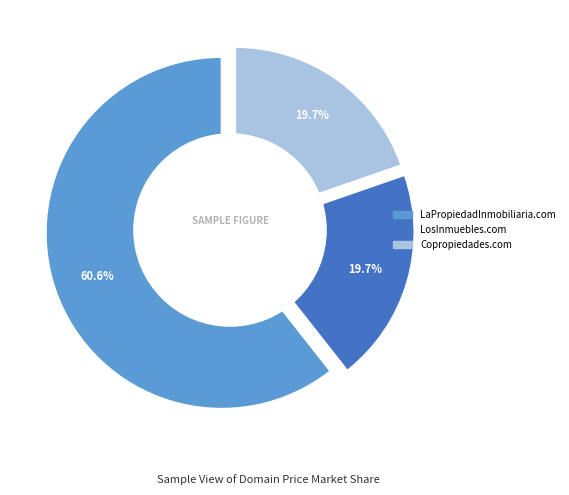

To the nearest percent, what percentage of the pie is LaPropiedadInmobiliaria.com?

61%